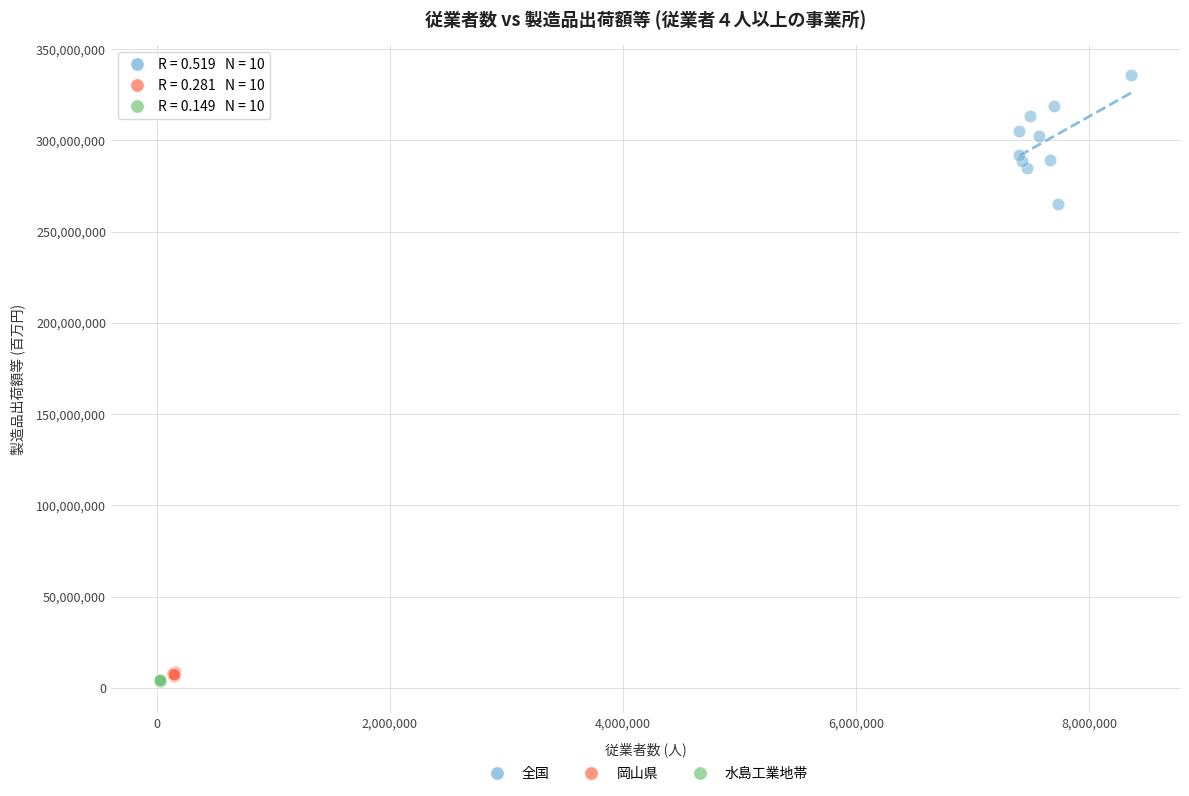

What are all the series names shown in the legend?

全国, 岡山県, 水島工業地帯